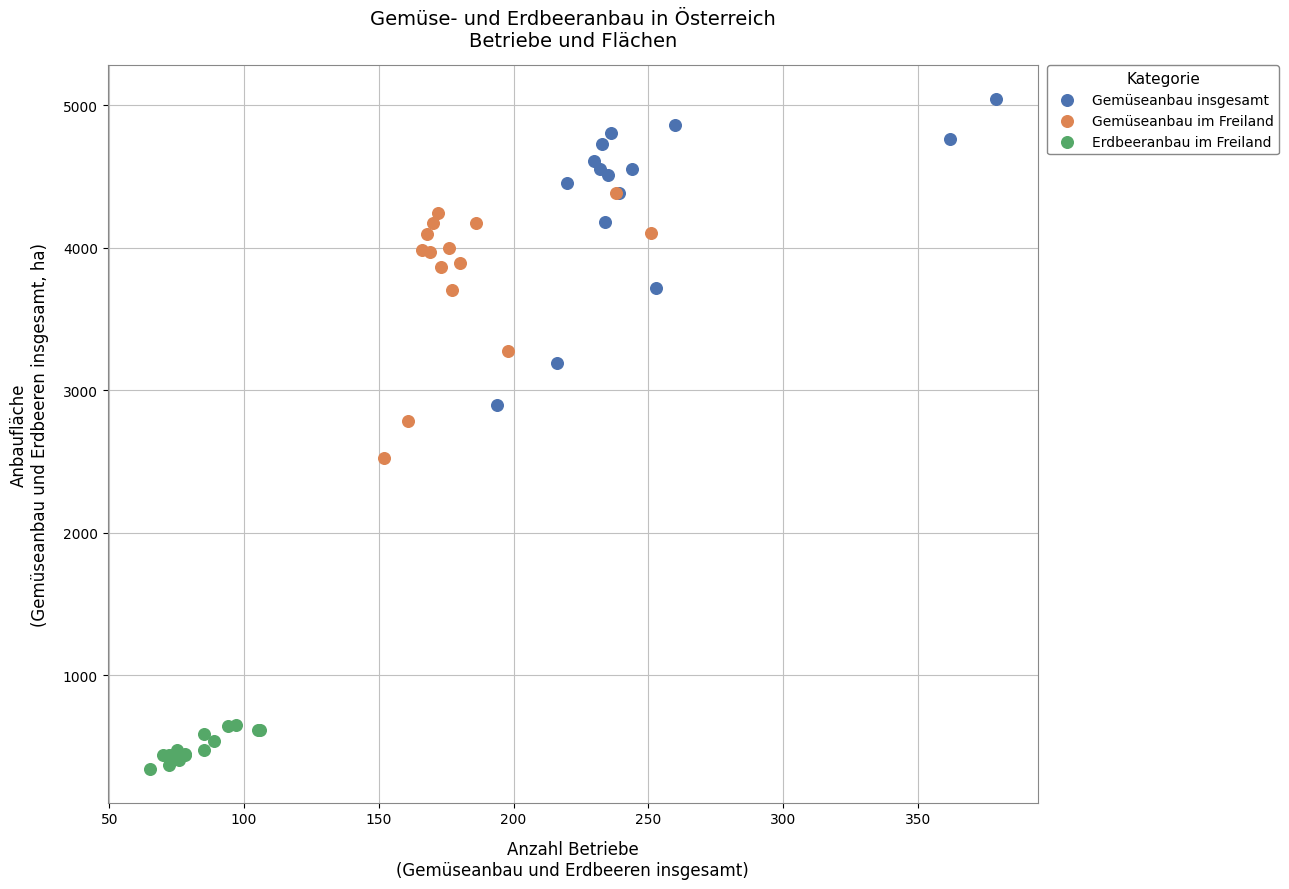

Which series reaches the maximum Y coordinate?

Gemüseanbau insgesamt